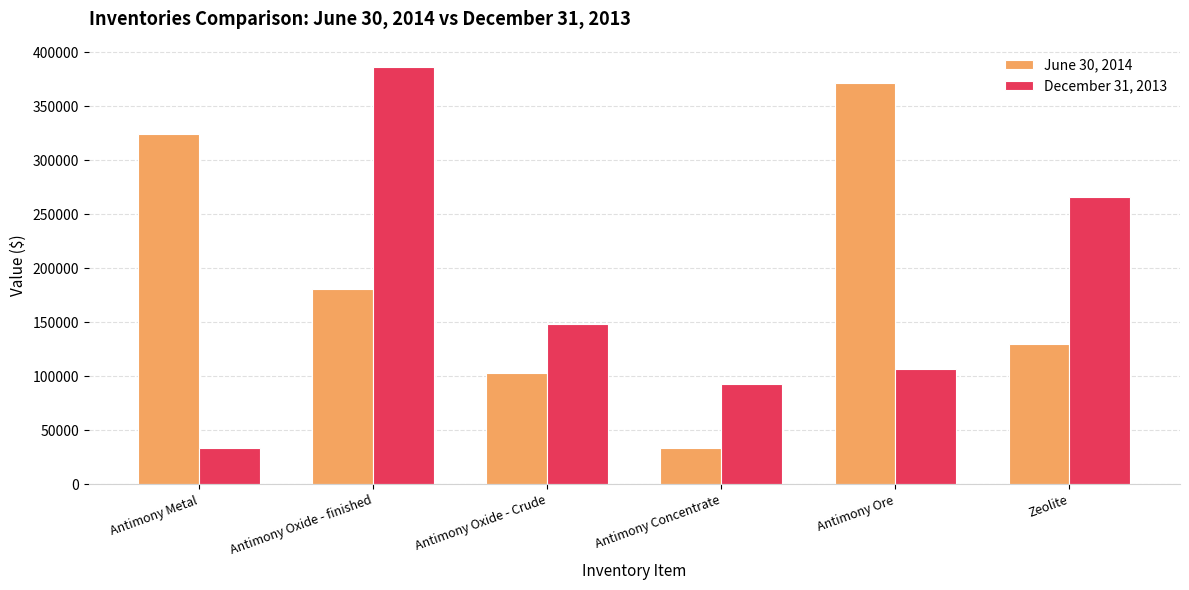

Which category has the highest value across all series?

Antimony Oxide - finished